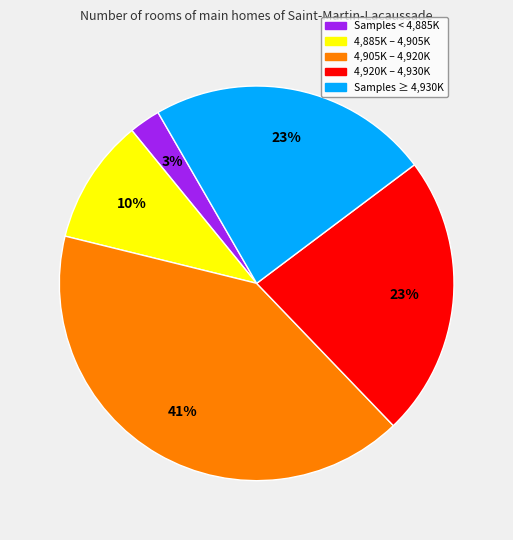

To the nearest percent, what percentage of the pie is 4,905K – 4,920K?

41%